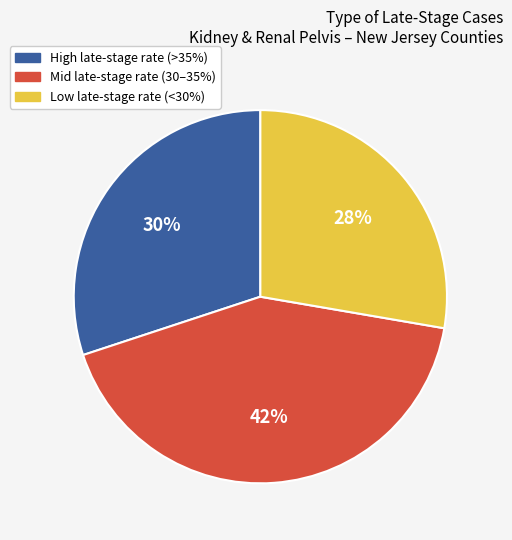

Is it true that High late-stage rate (>35%) is 30% of the pie?

True